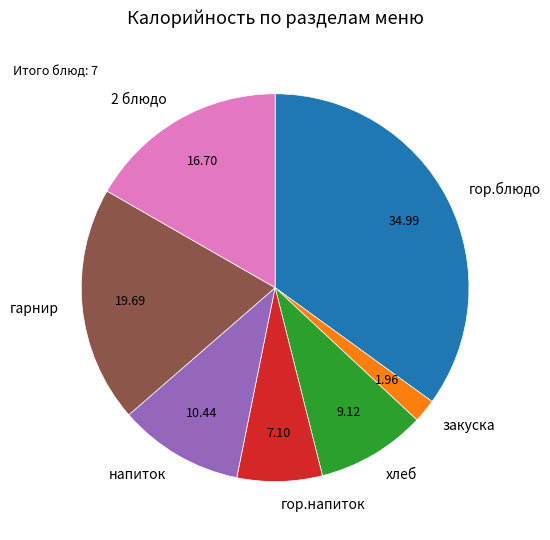

How many slices are in this pie chart?

7